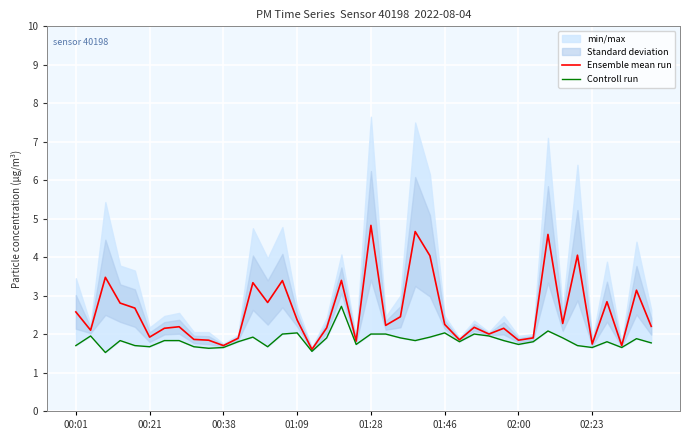

Is the value of Controll run at 26 greater than the value of Ensemble mean run at 11?

No